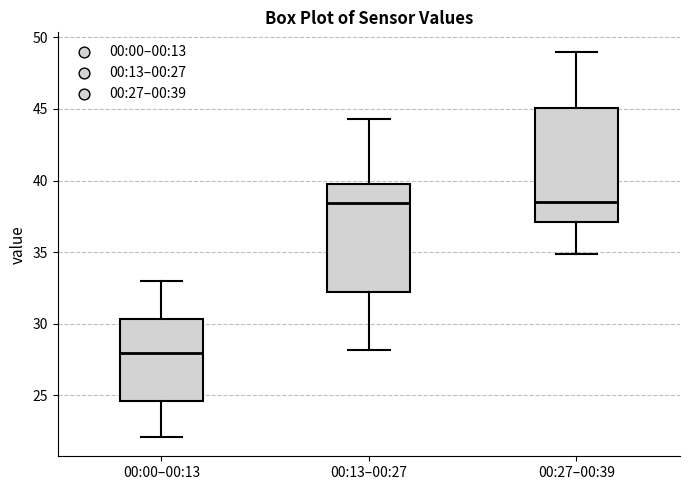

Which box's median line is the lowest?

00:00–00:13